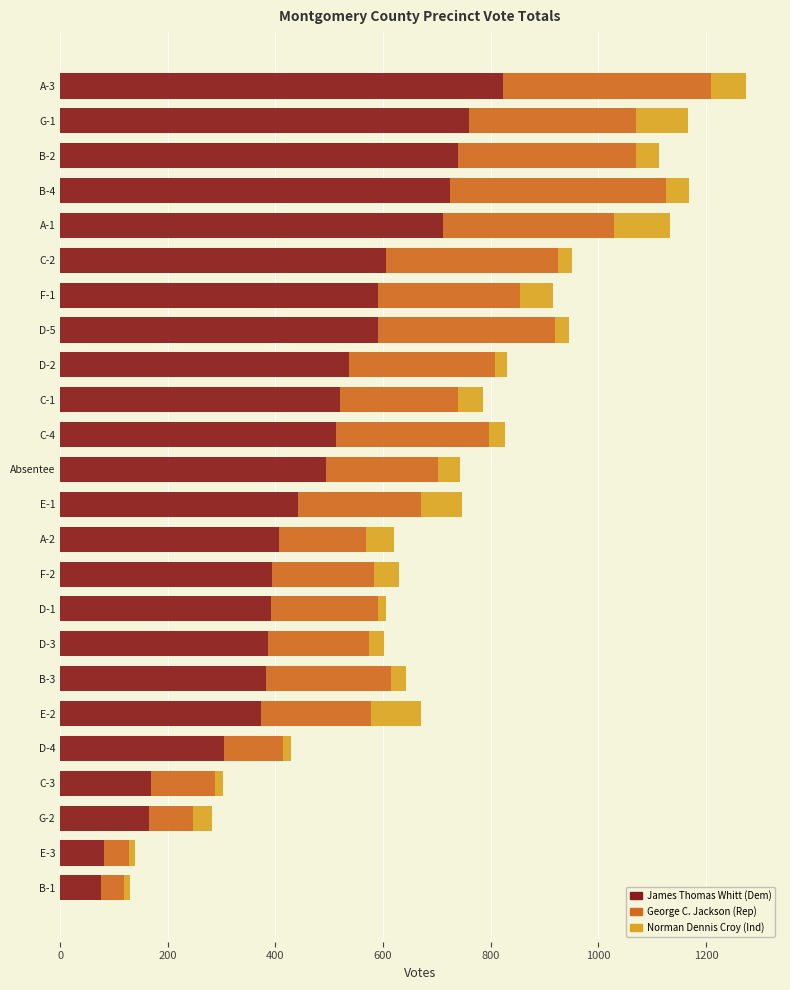

What is the average value of the James Thomas Whitt (Dem) series?

466